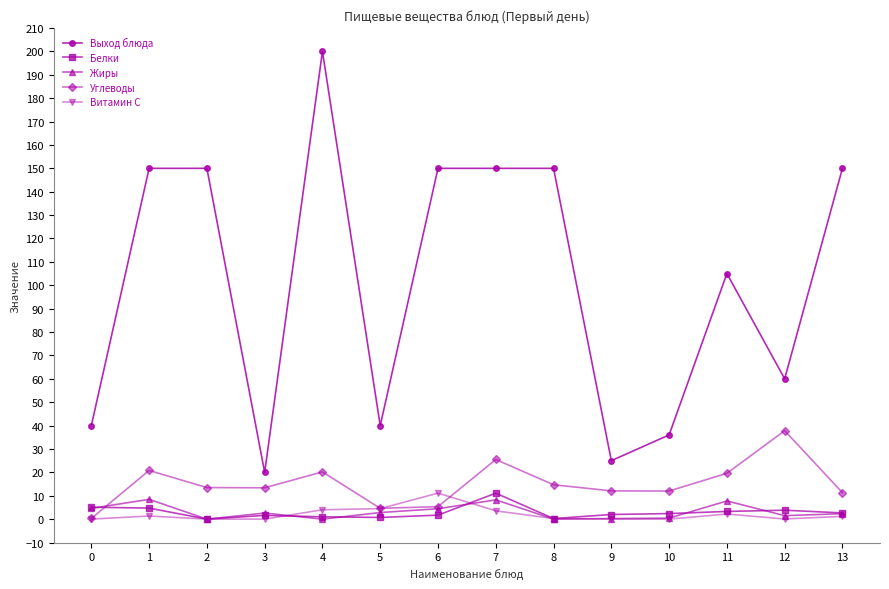

What value does the Выход блюда series have at 4?

200.0